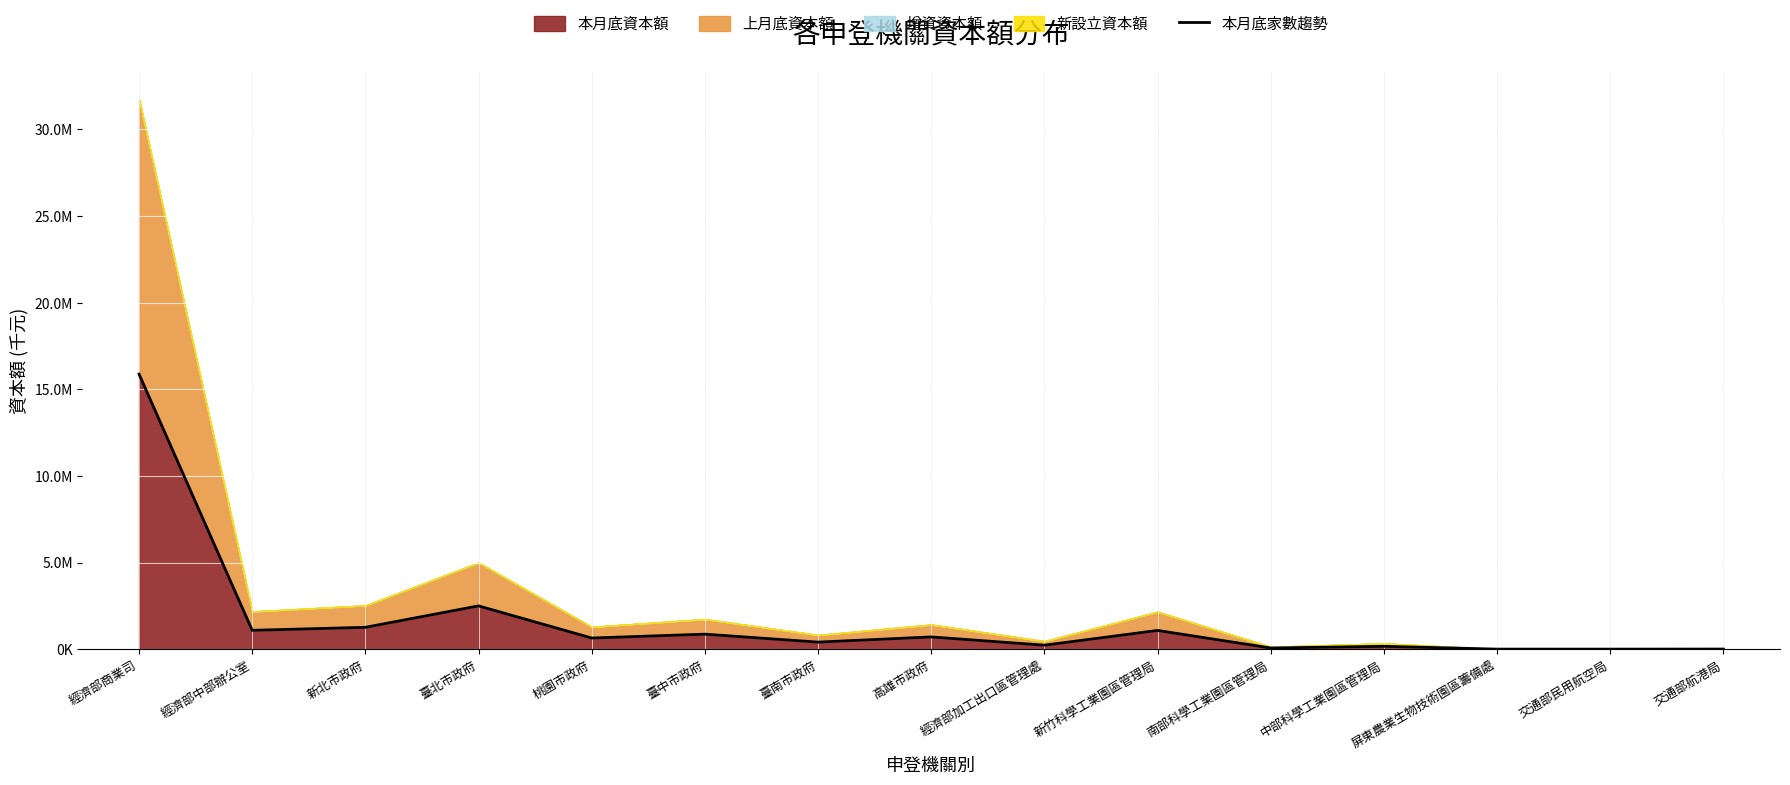

Reading left to right, transcribe all the data shown in this chart.

經濟部商業司=15871511.0	經濟部中部辦公室=1089861.7	新北市政府=1263862.5	臺北市政府=2500228.4	桃園市政府=645486.0	臺中市政府=868778.8	臺南市政府=409805.8	高雄市政府=709434.1	經濟部加工出口區管理處=231423.8	新竹科學工業園區管理局=1083745.2	南部科學工業園區管理局=70005.2	中部科學工業園區管理局=167374.9	屏東農業生物技術園區籌備處=5423.0	交通部民用航空局=5070.0	交通部航港局=9203.5